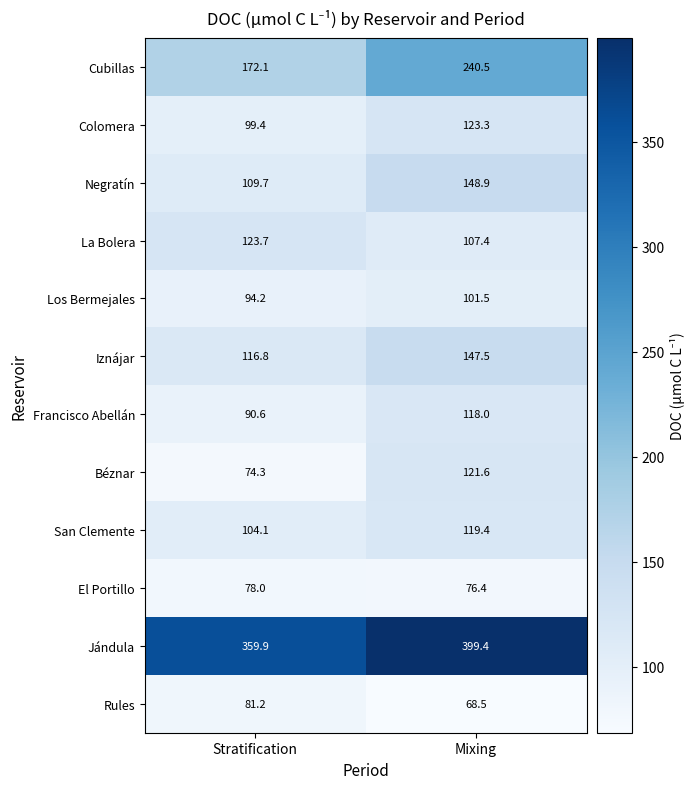

What is the minimum value shown in the chart?

68.5